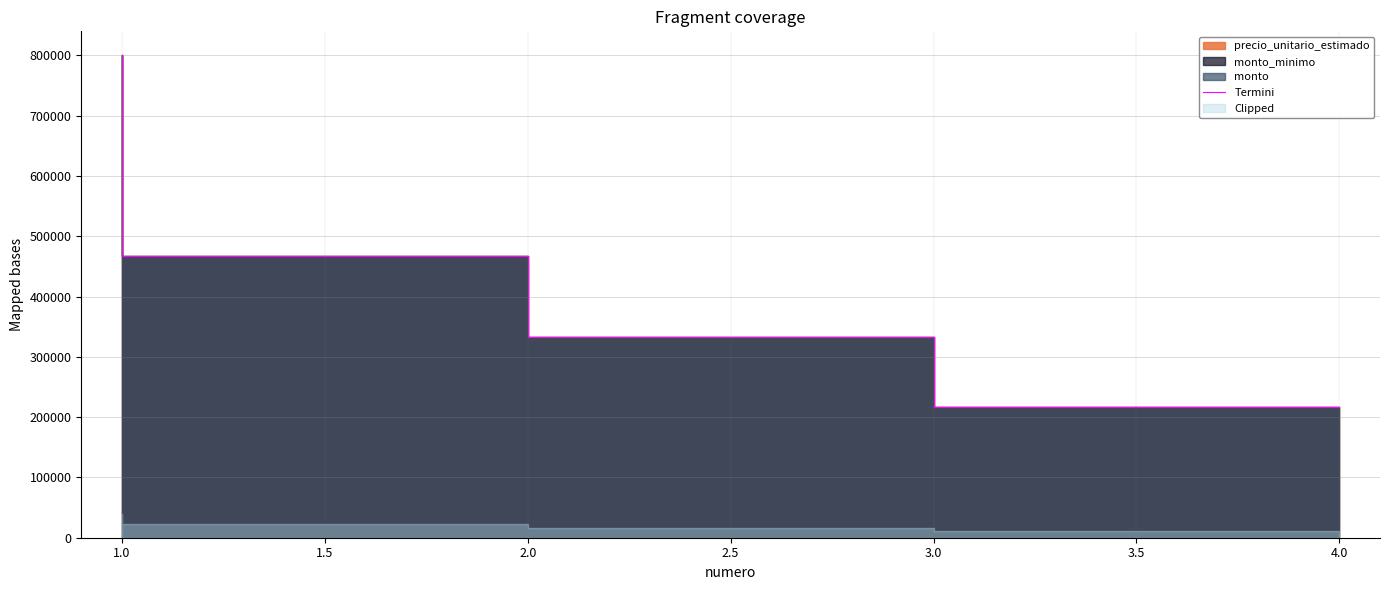

How many lines are shown in the chart?

1